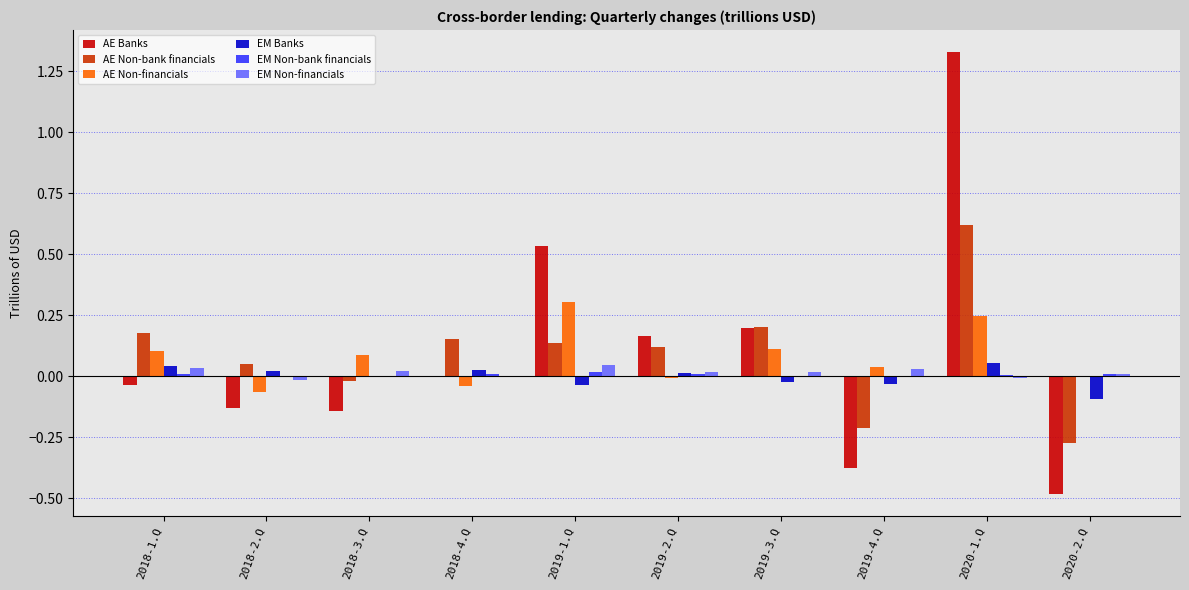

How many distinct data groups are displayed?

6